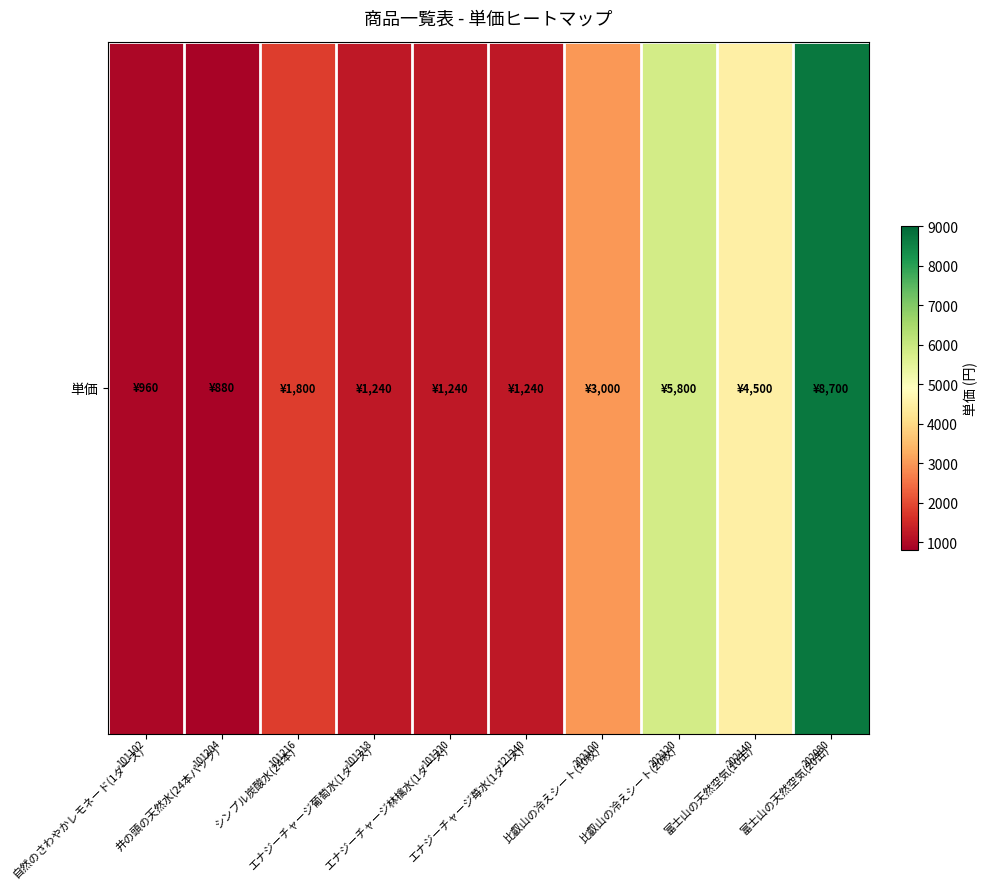

Is it true that the value at エナジーチャージ葡萄水(1ダース) is 1847?

False